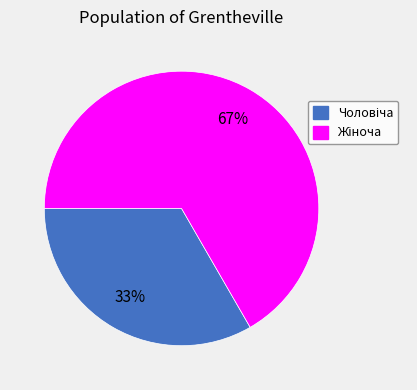

Is there a majority slice in this chart?

Yes